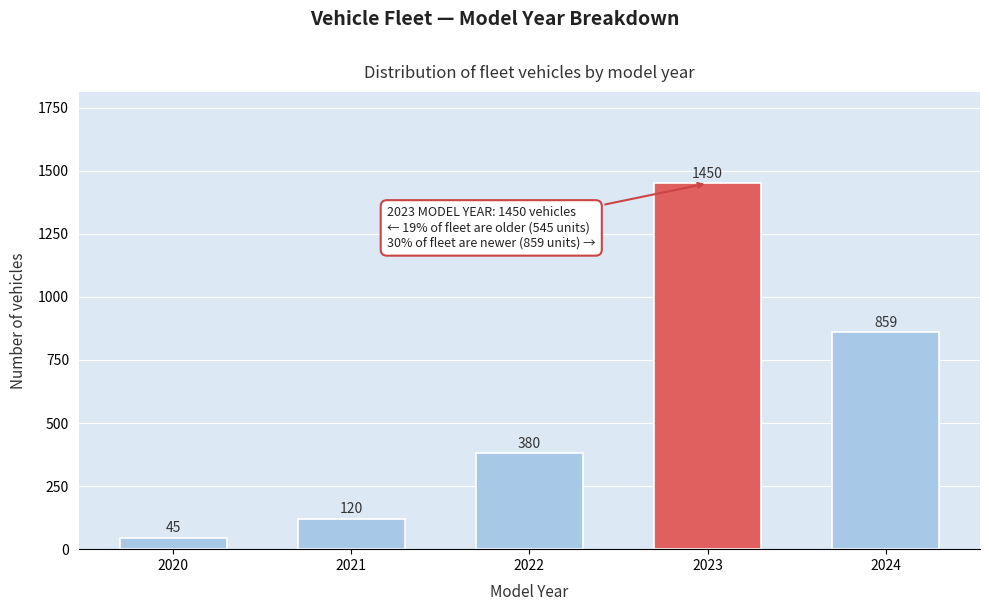

Reading left to right, list all the values displayed in this chart.

2020=45	2021=120	2022=380	2023=1450	2024=859